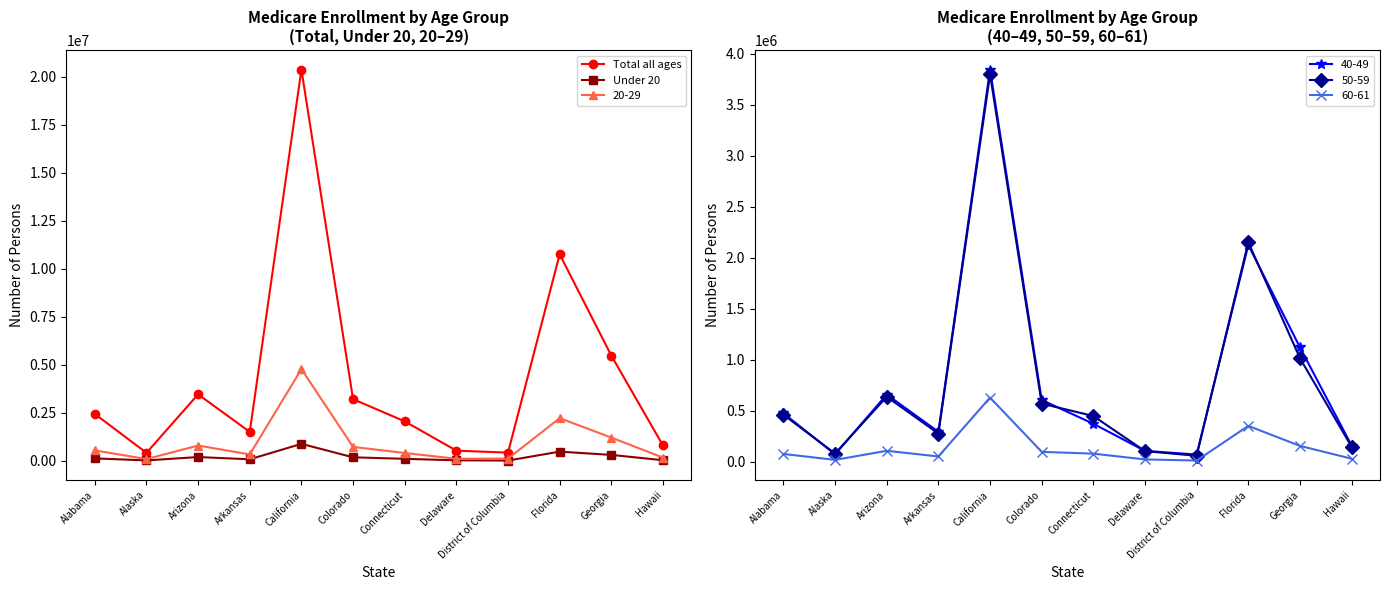

How many values in the Under 20 series are below 131579?

6